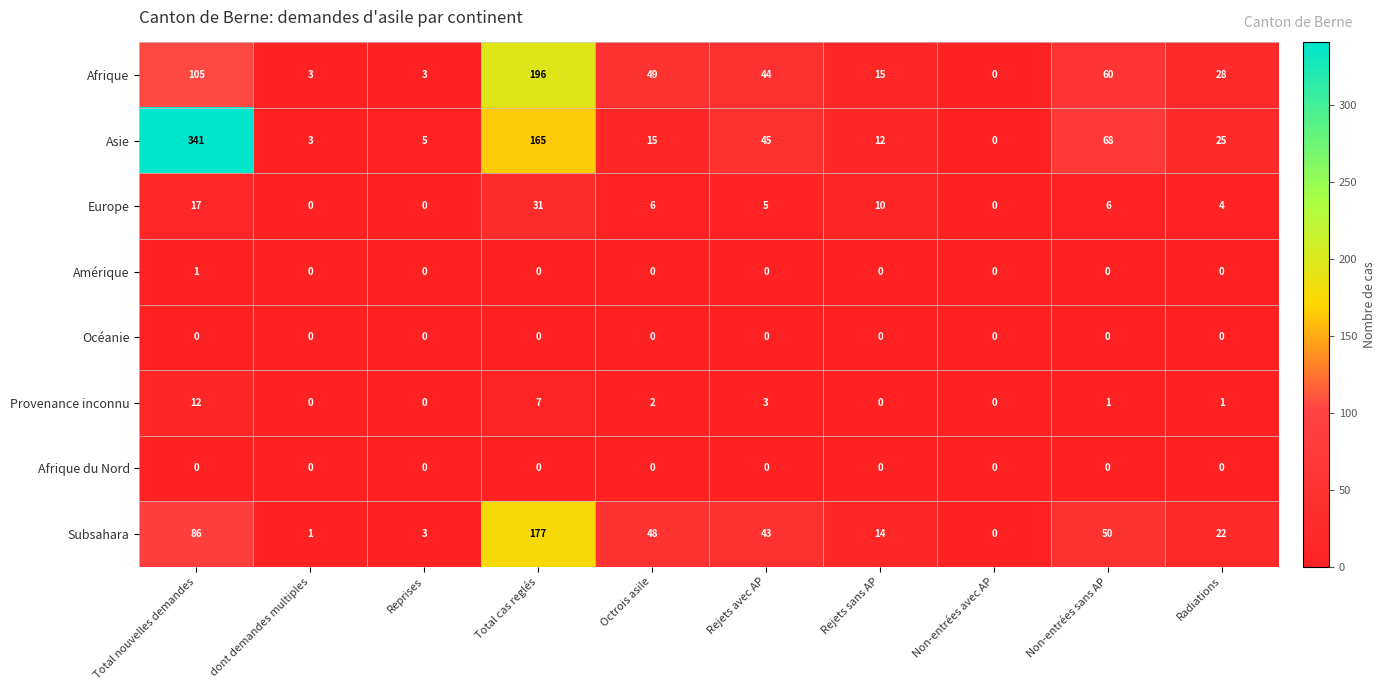

At which category is the sum across all series the highest?

Total cas reglés